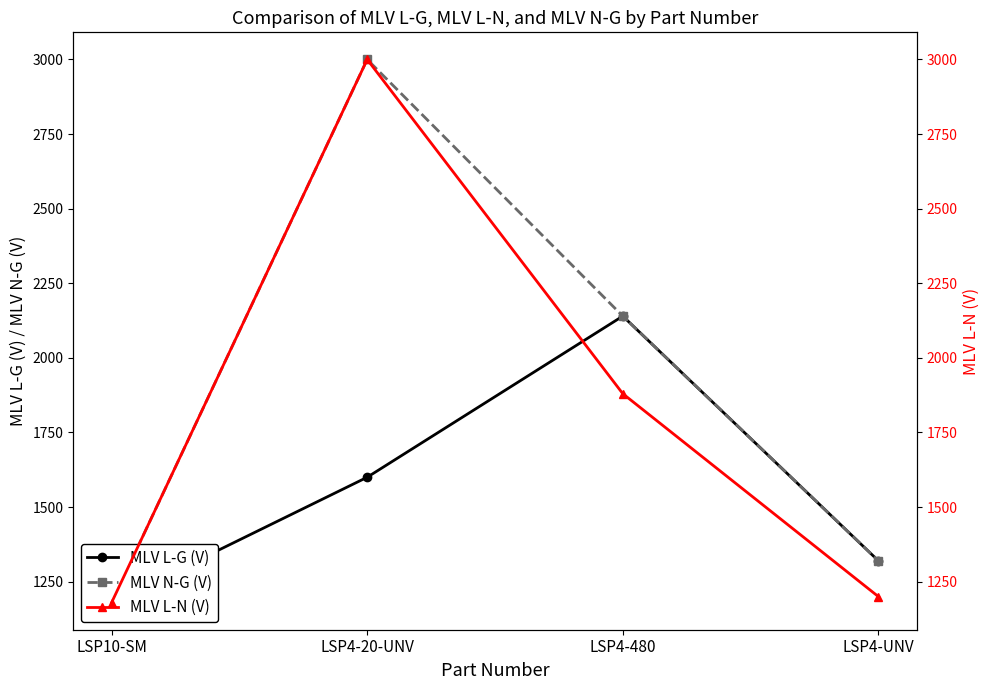

Rank the series by their average value, from lowest to highest.

MLV L-G (V), MLV L-N (V), MLV N-G (V)